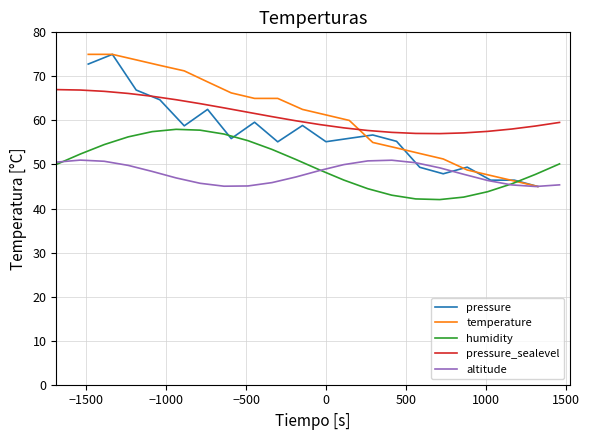

What is the minimum value for pressure?

45.0